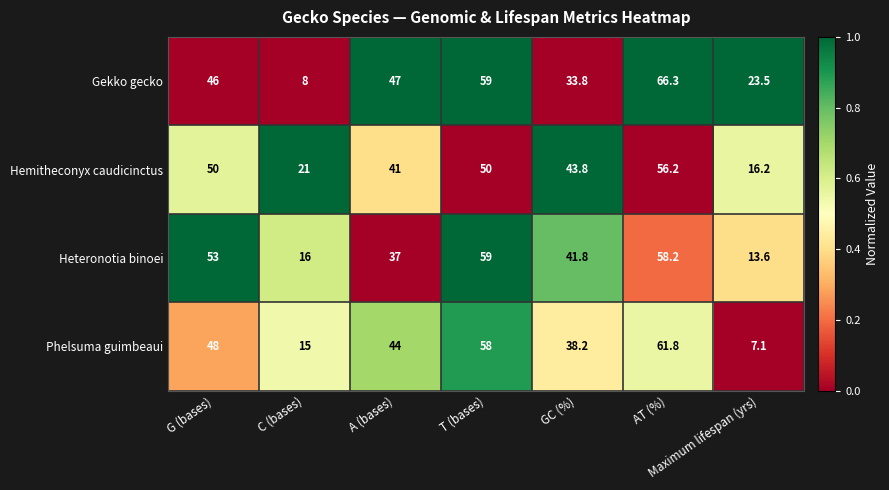

At which label is Gekko gecko closest to 37?

GC (%)